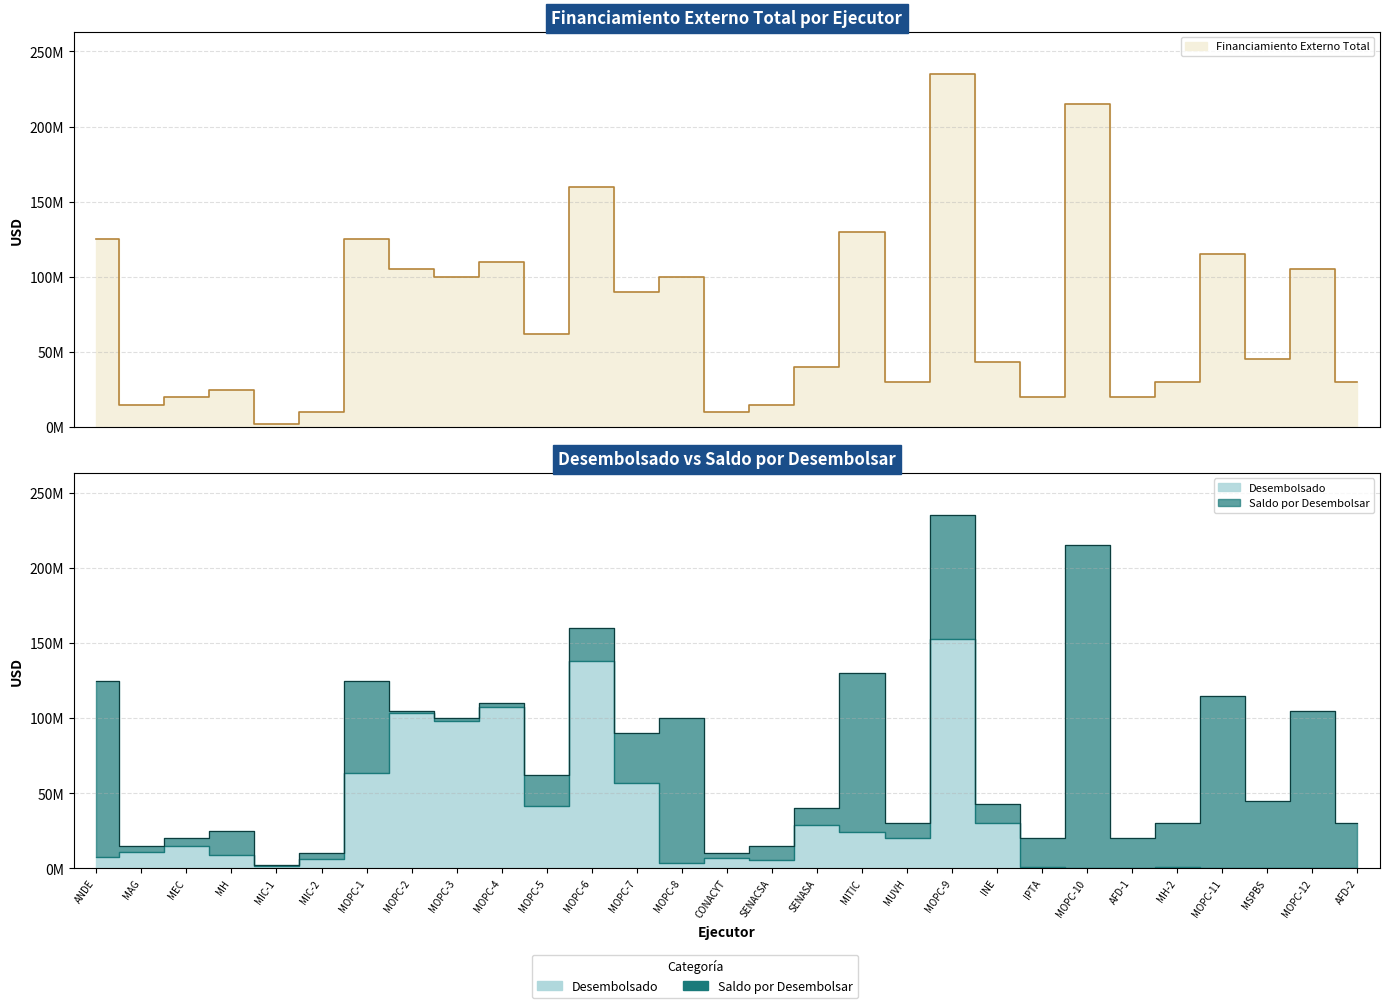

List the labels in order of value, largest first.

MOPC-9, MOPC-6, MOPC-4, MOPC-2, MOPC-3, MOPC-1, MOPC-7, MOPC-5, INE, SENASA, MITIC, MUVH, MEC, MAG, MH, ANDE, CONACYT, MIC-2, SENACSA, MOPC-8, MIC-1, IPTA, MH-2, MOPC-10, AFD-1, MOPC-11, MSPBS, MOPC-12, AFD-2